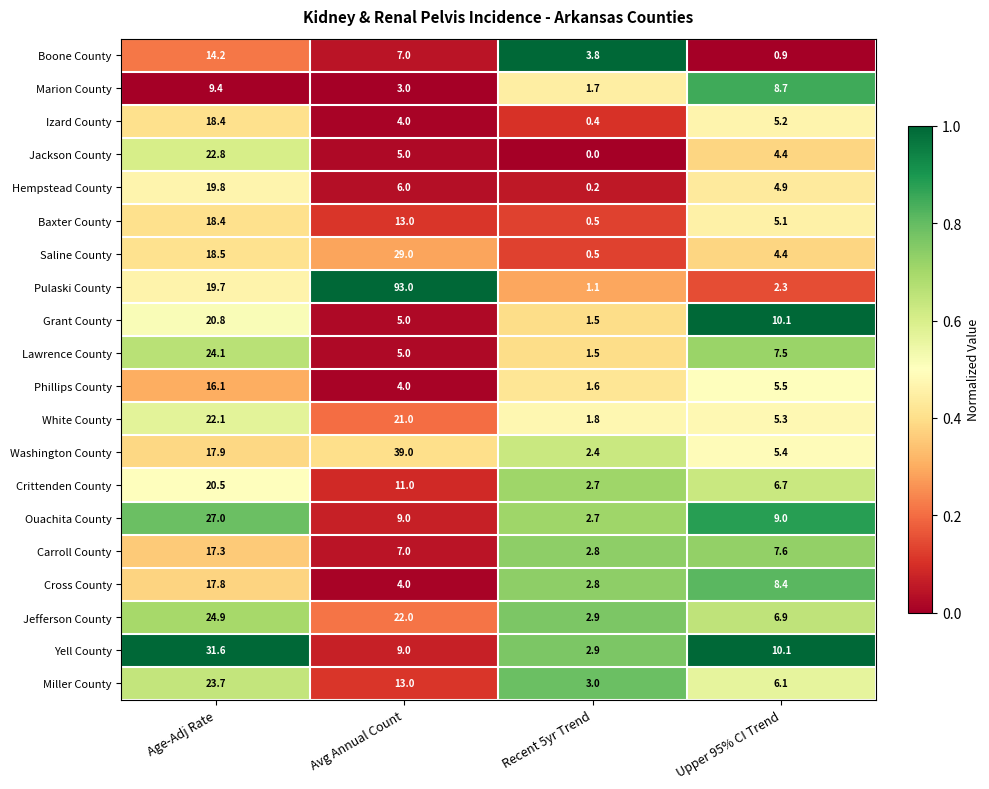

Which label corresponds to the smallest value in the chart?

Recent 5yr Trend